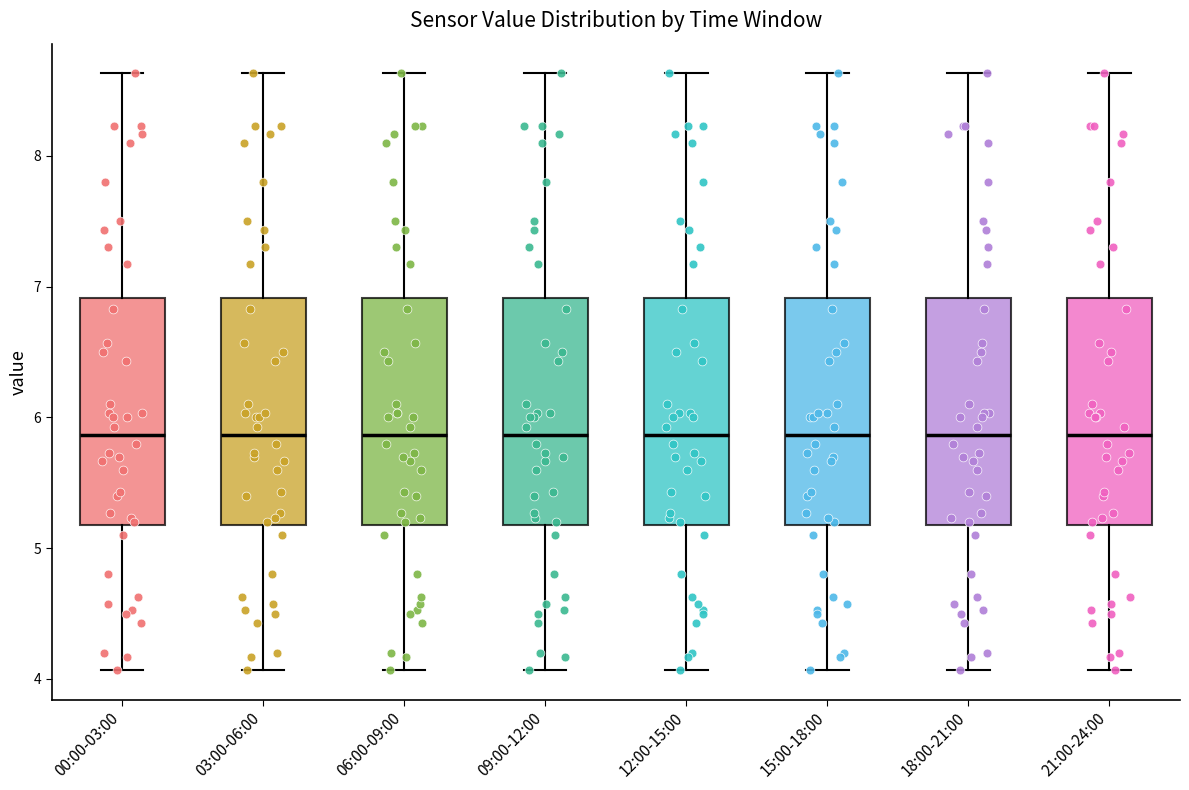

Where does the lower whisker of the box for 09:00-12:00 end on the y-axis? The values are not printed on the chart, so give them approximately, as read against the axis.

4.1